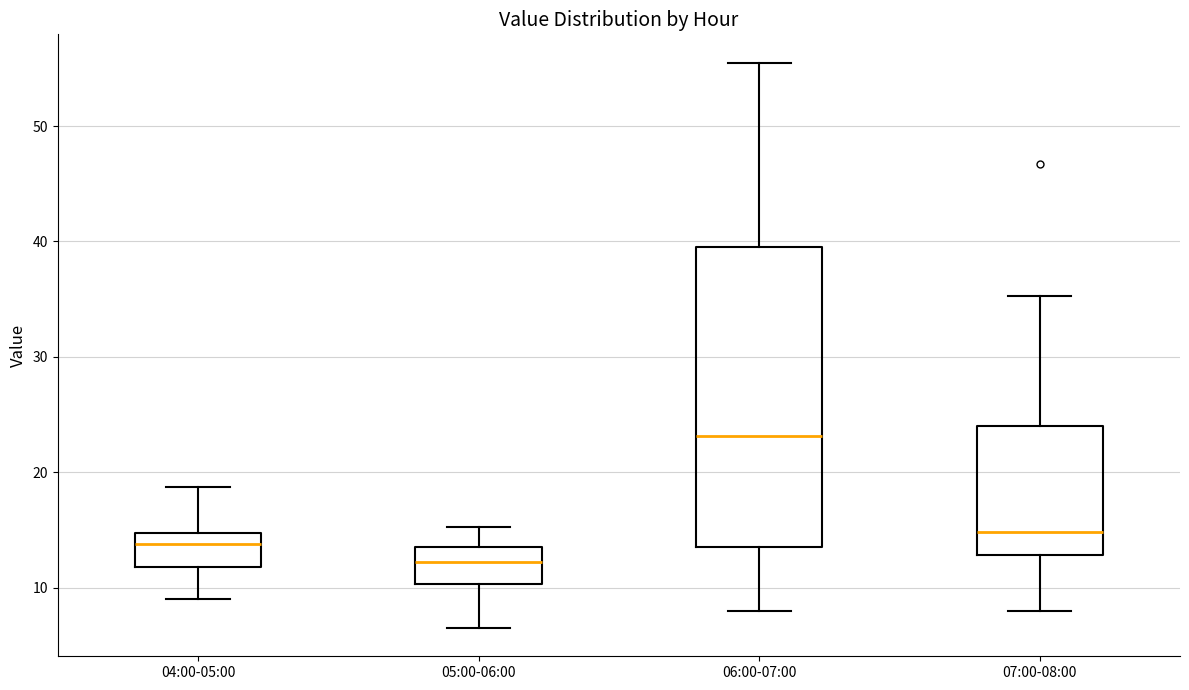

Reading left to right, read every box against the y-axis: the position of its median line, the range the box covers, and the ends of its whiskers. The values are not printed on the chart, so give them approximately, as read against the axis.

04:00-05:00: median 14, box 12 to 15, whiskers 9 to 19
05:00-06:00: median 12, box 10 to 14, whiskers 7 to 15
06:00-07:00: median 23, box 14 to 40, whiskers 8 to 56
07:00-08:00: median 15, box 13 to 24, whiskers 8 to 35